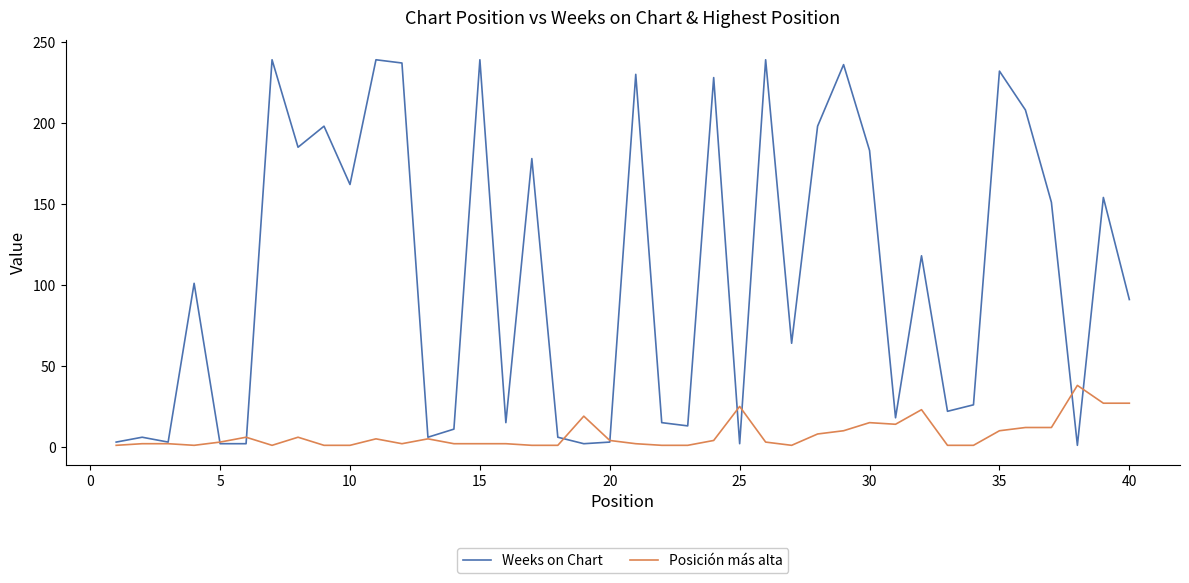

Which series has the largest total across all categories?

Weeks on Chart